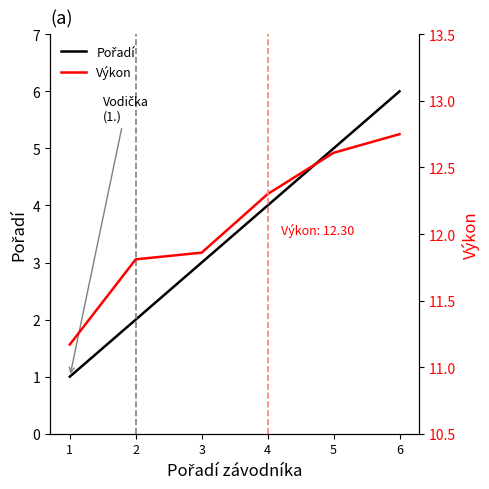

Which category has the lowest value across all series?

1